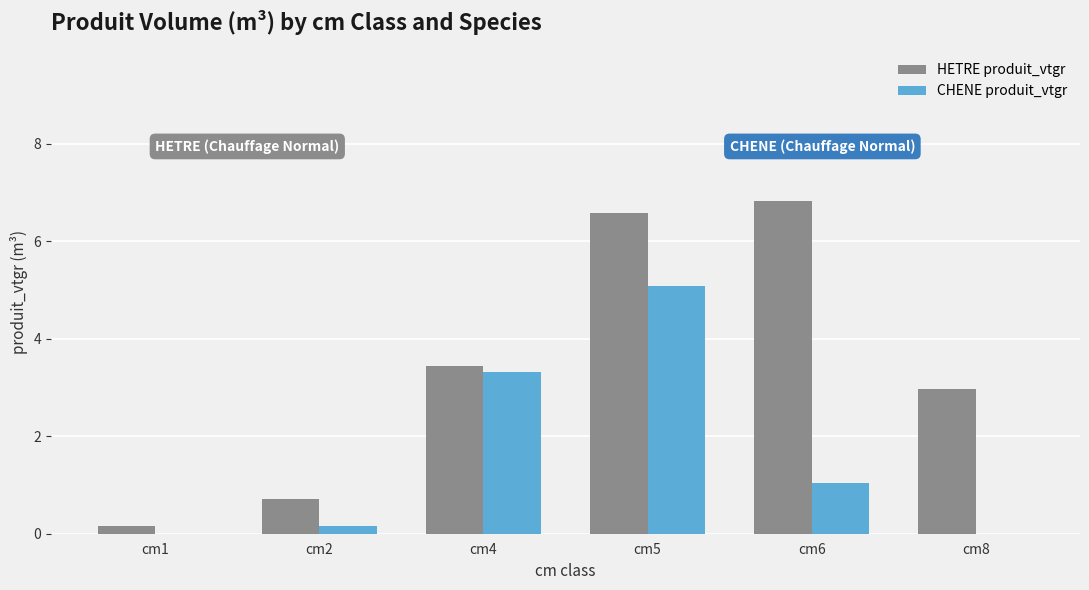

Are the bars grouped side by side (vs. stacked)?

Yes